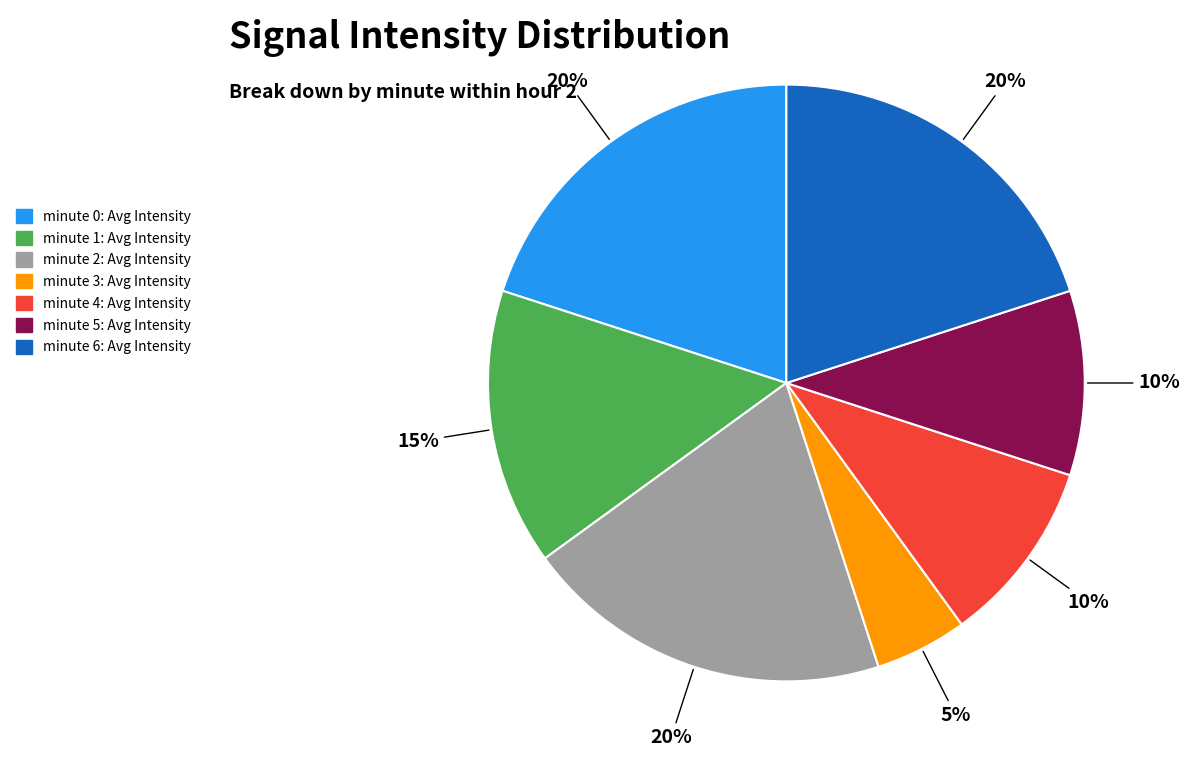

True or false: minute 4: Avg Intensity accounts for 10% of the total.

True